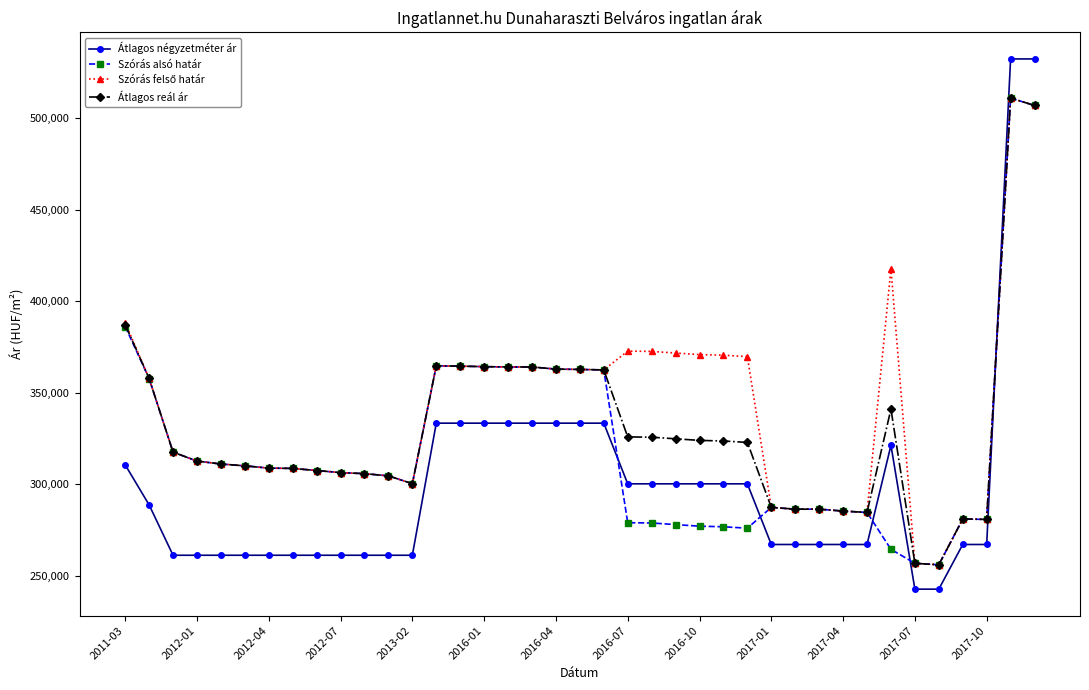

How many times do Átlagos négyzetméter ár and Átlagos reál ár cross each other?

1